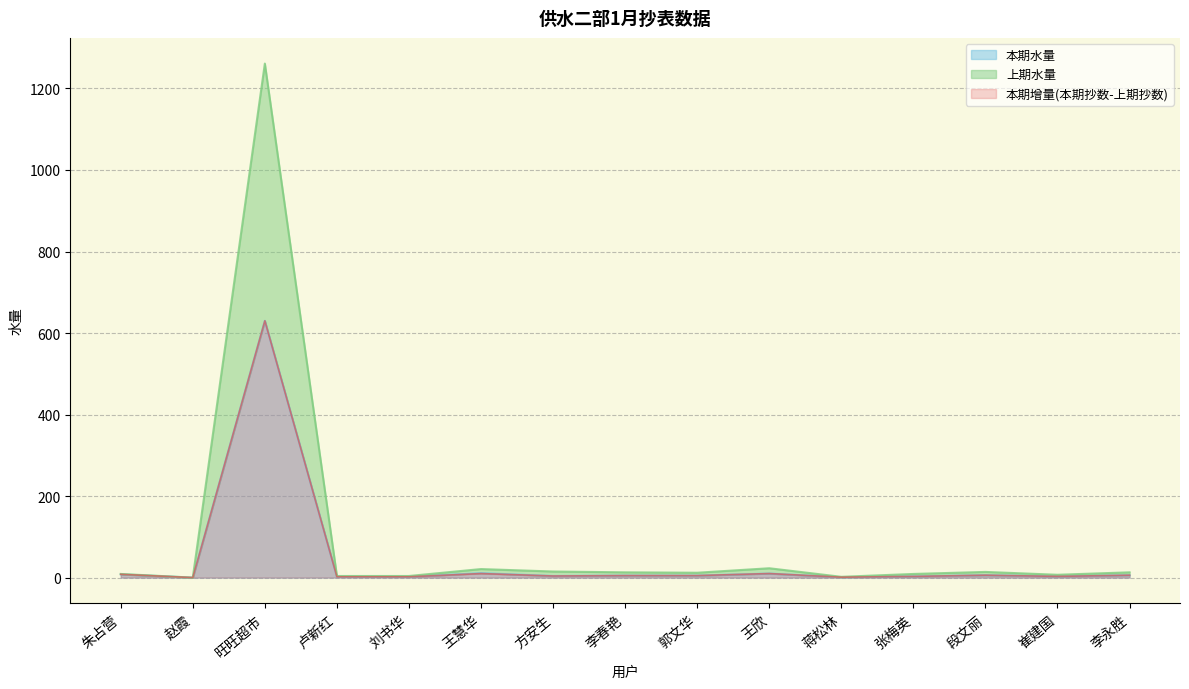

How many data points in 本期抄数 are less than 5?

7